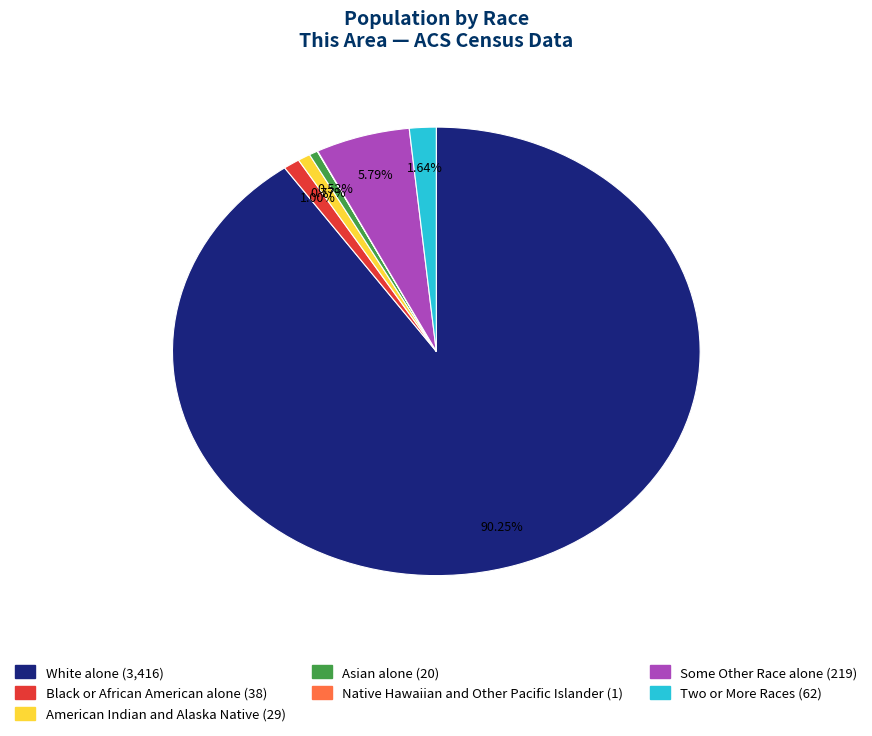

Approximately how many times larger is the value at Black or African American alone compared to American Indian and Alaska Native?

1.3